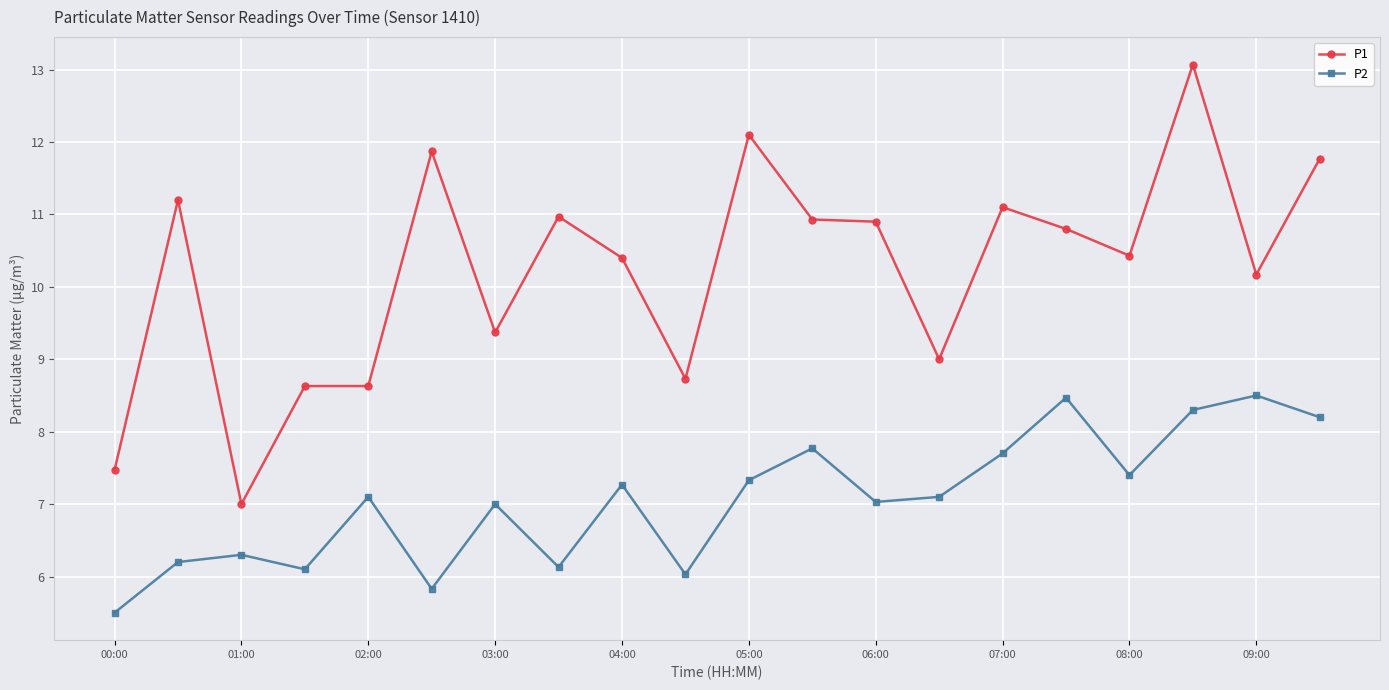

How many categories are shown in the chart?

20